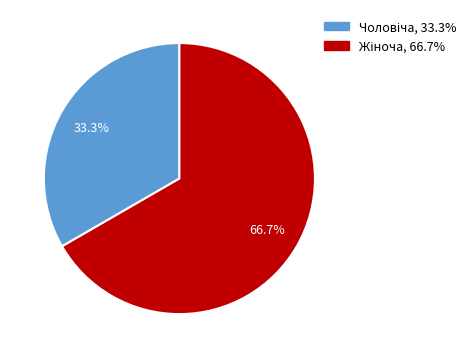

How many segments does this pie chart have?

2